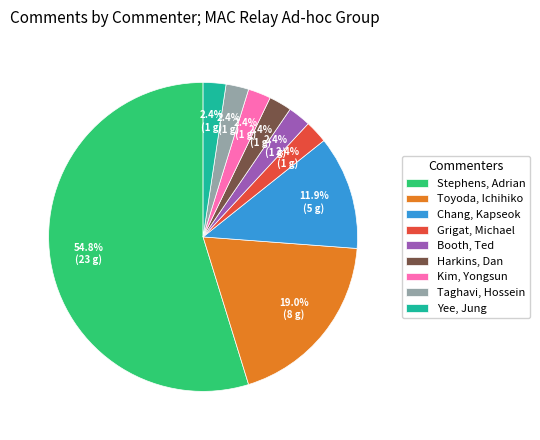

To the nearest percent, what percentage of the pie is Booth, Ted?

2%